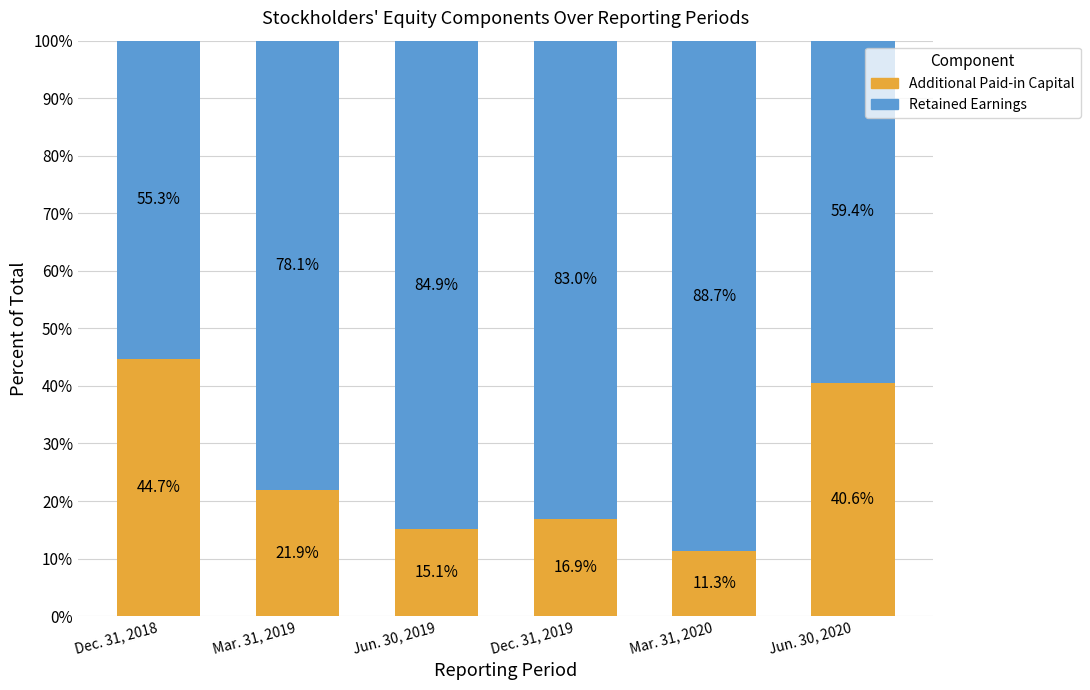

Are the bars grouped side by side (vs. stacked)?

No